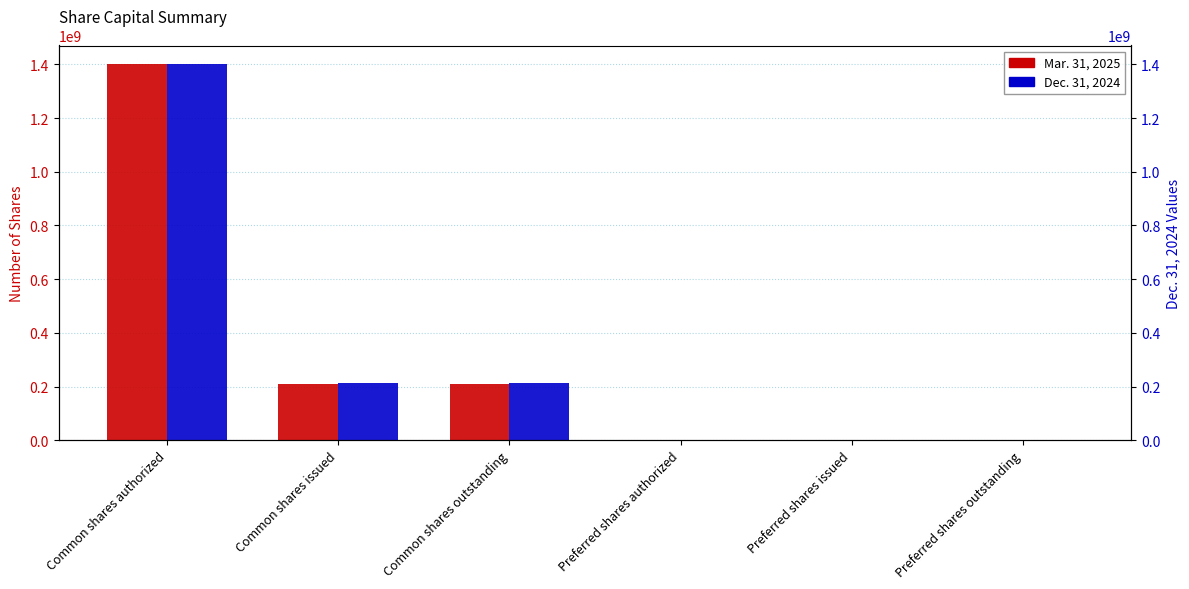

What position from the right is Preferred shares outstanding?

1